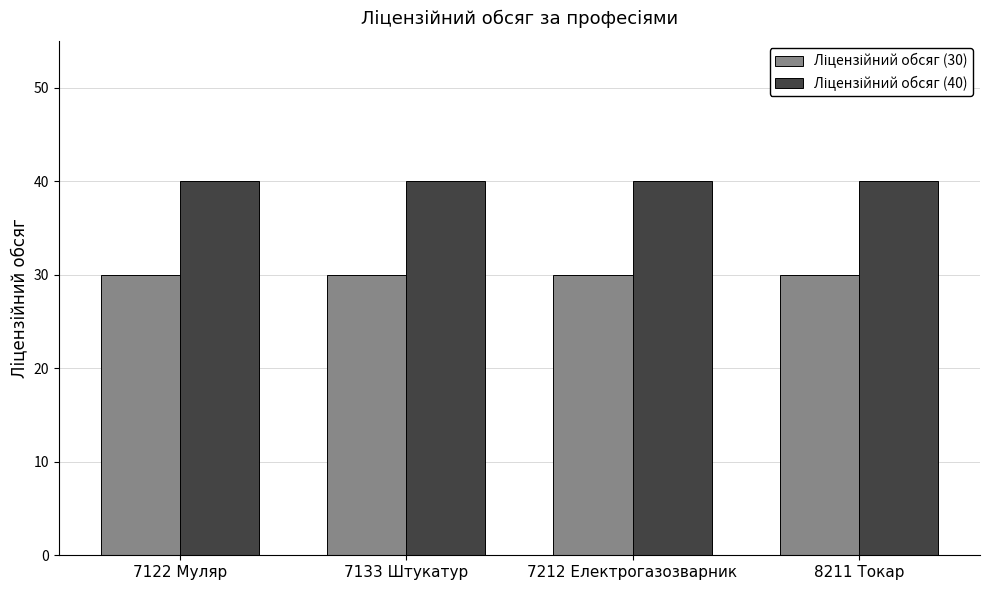

What is the smallest value displayed?

30